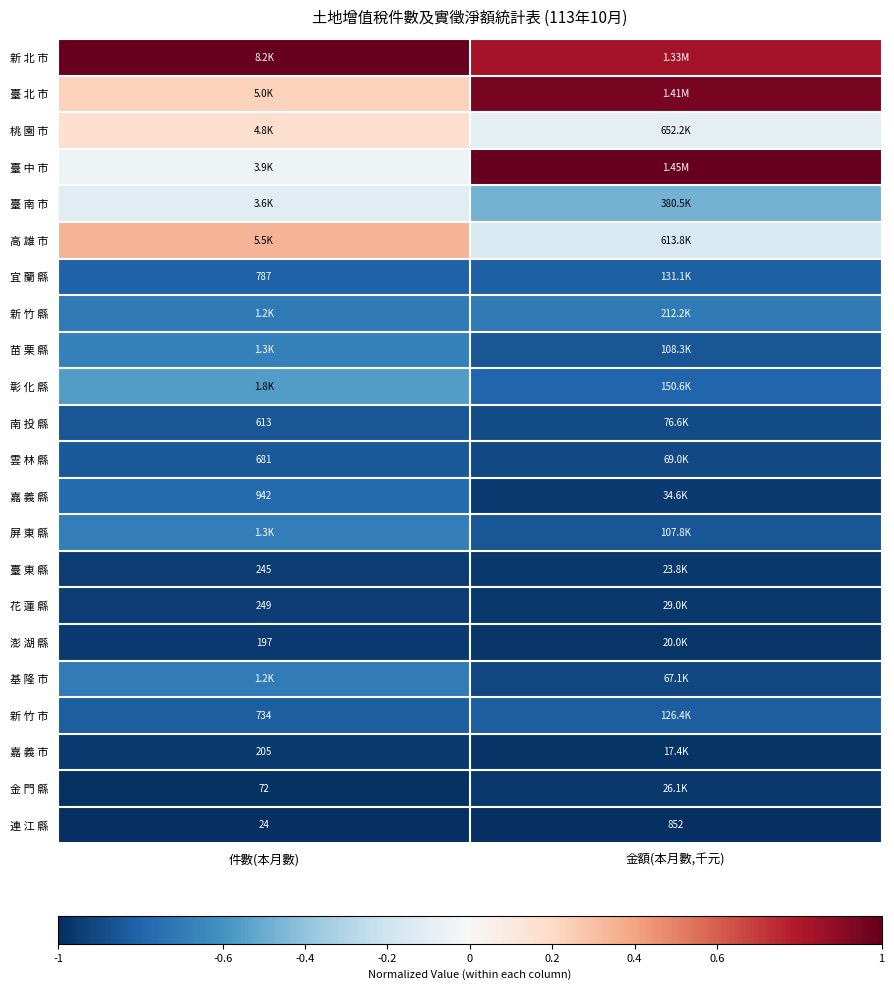

How many categories are shown in the chart?

2